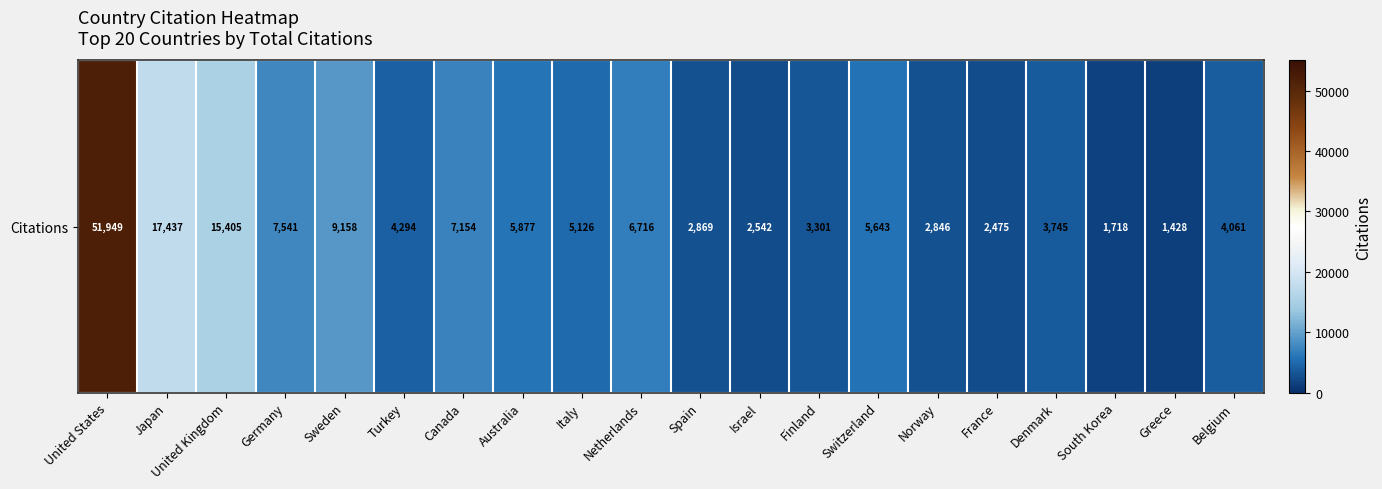

Which category has the lowest value across all series?

Greece